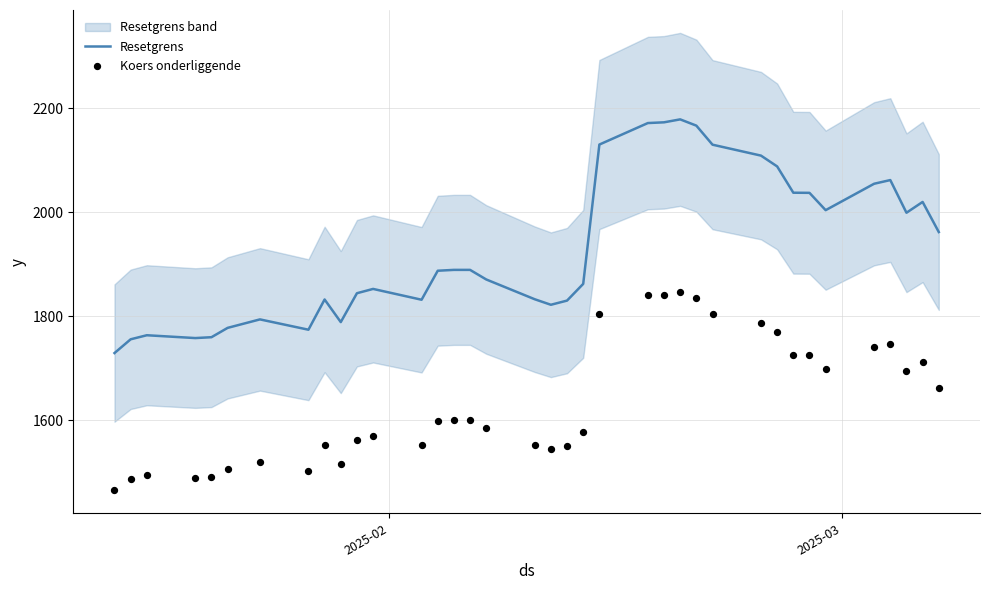

At how many categories does at least one series exceed 1817?

28